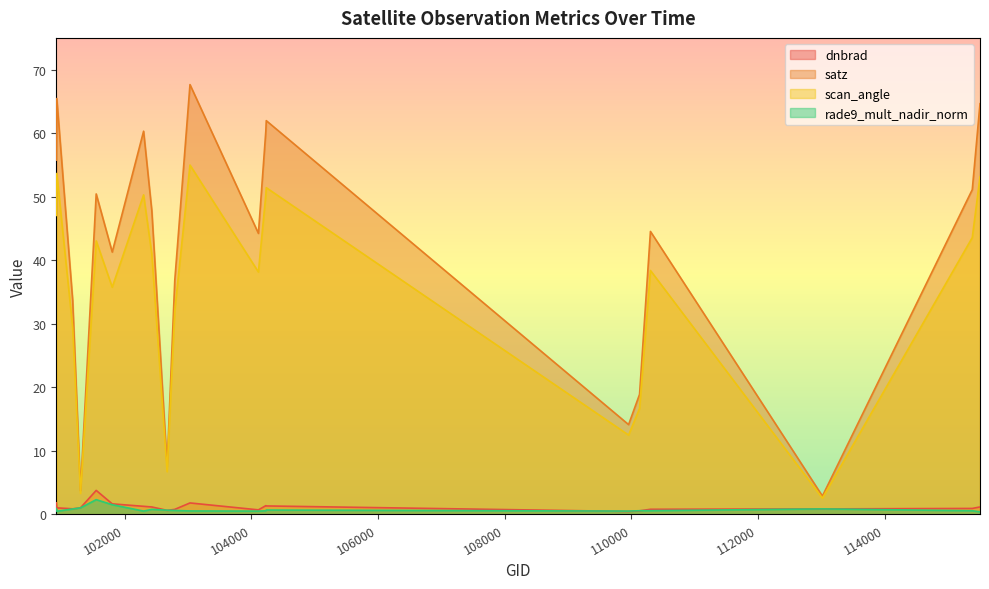

Reading left to right, extract all data points from this chart.

dnbrad: 1.8	1.0	0.9	1.0	3.8	1.7	1.3	1.2	0.6	0.8	1.8	0.7	1.4	1.3	0.5	0.6	0.8	0.9	0.9	1.2
satz: 55.8	65.5	33.7	3.7	50.4	41.3	60.3	47.8	7.6	36.8	67.7	44.2	60.3	62.0	14.1	18.9	44.5	2.9	51.1	64.6
scan_angle: 47.1	53.7	29.4	3.3	43.1	35.8	50.3	41.0	6.7	32.1	55.0	38.2	50.3	51.4	12.5	16.7	38.4	2.6	43.6	53.1
rade9_mult_nadir_norm: 0.9	0.5	0.9	1.0	2.3	1.5	0.5	0.8	0.7	0.6	0.6	0.5	0.6	0.7	0.5	0.6	0.6	0.9	0.6	0.4